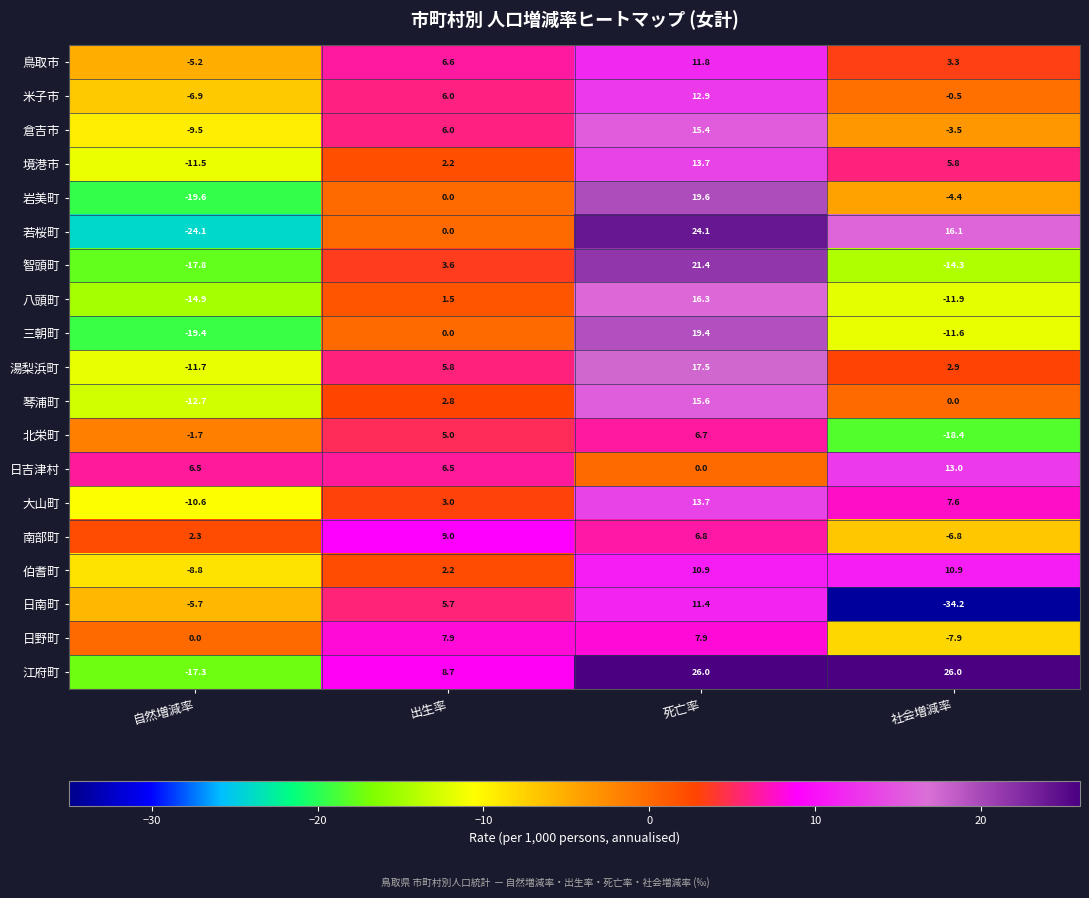

What is the greatest value displayed?

26.0